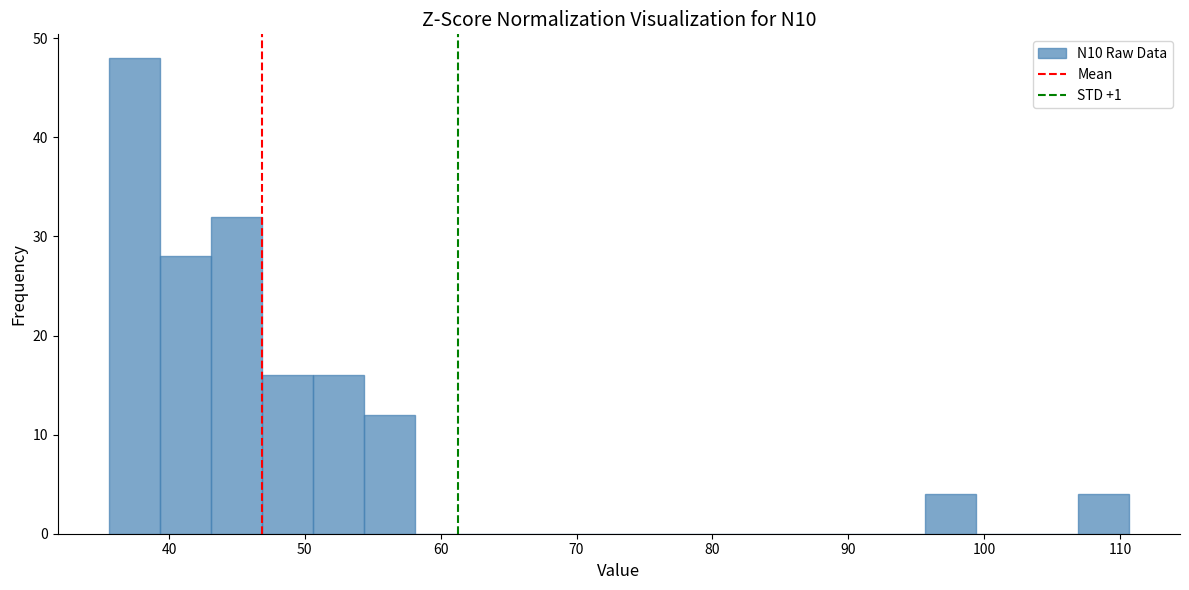

Around what value on the x-axis is the tallest bar? Give the approximate position of its centre, as read against the axis.

37